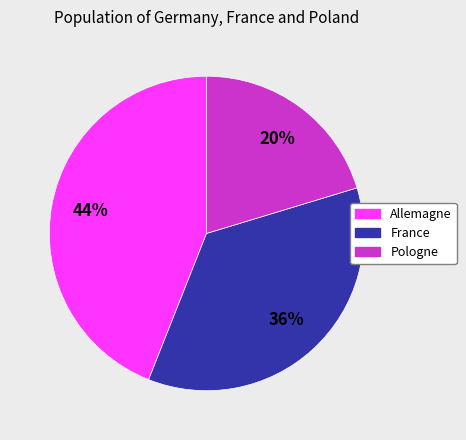

Which category has the smallest portion of the pie?

Pologne